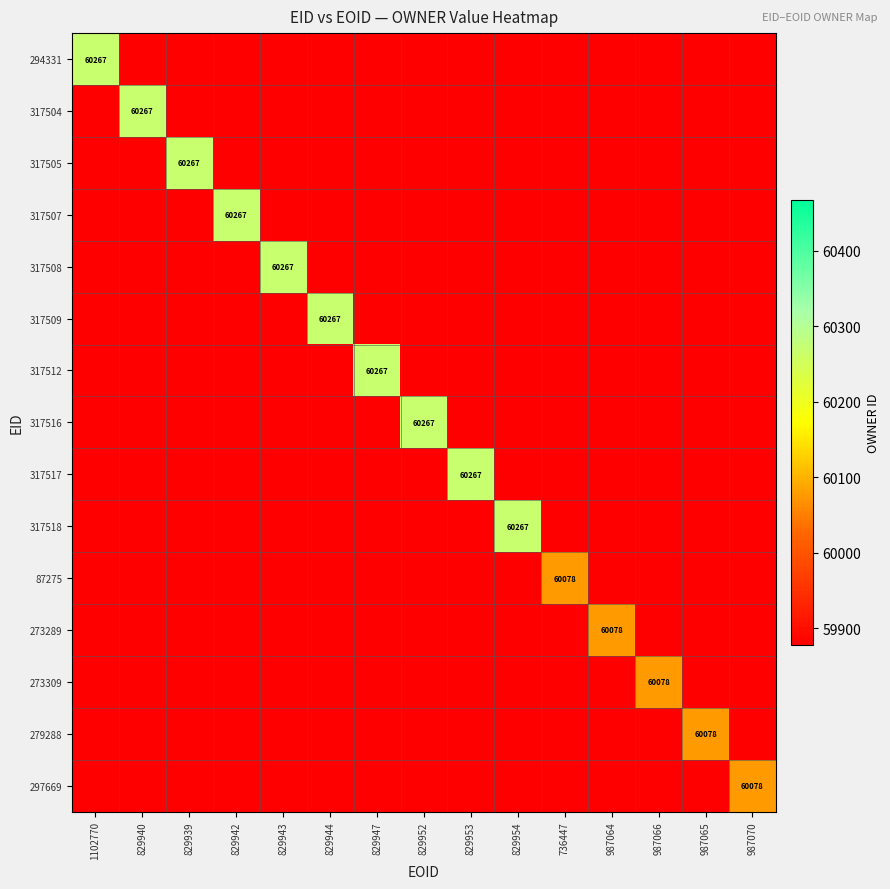

At how many categories does at least one series exceed 53845?

15